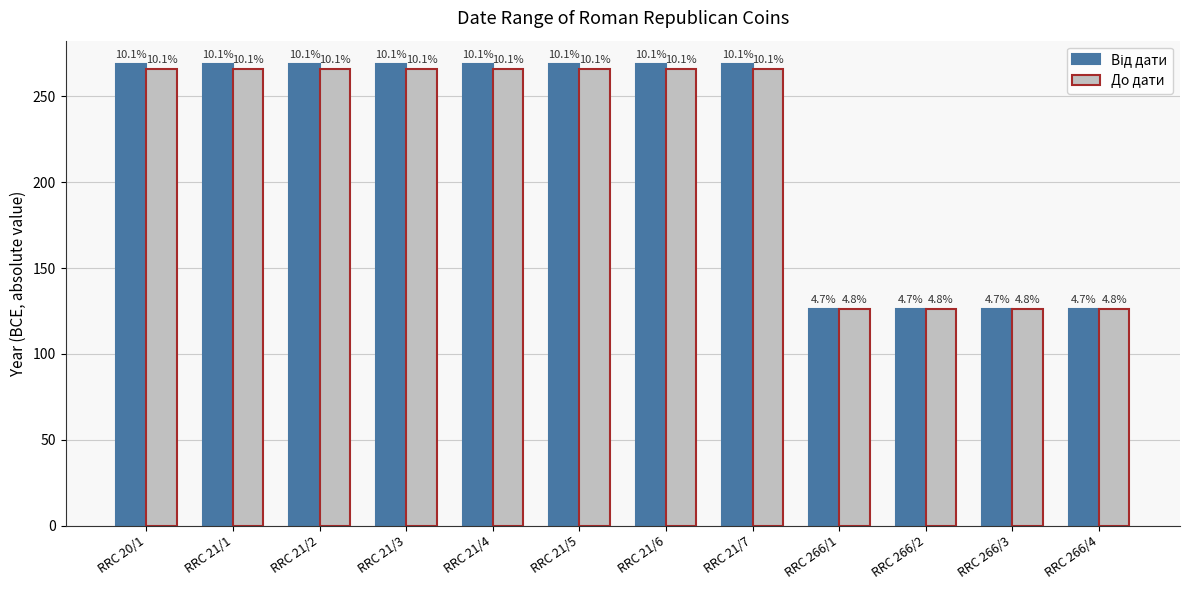

At which category is the sum across all series the highest?

RRC 20/1